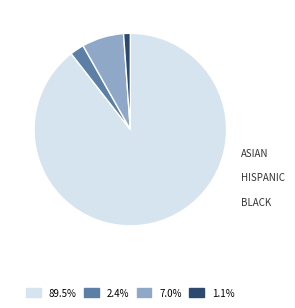

Is it true that ASIAN is 12% of the pie?

False